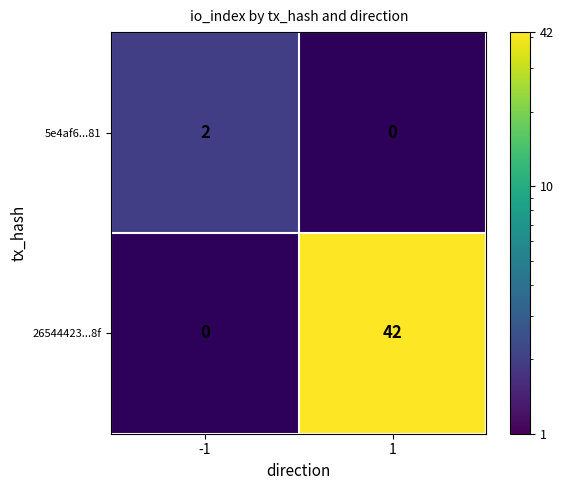

Is it true that 5e4af6...81 equals 2 at -1?

True